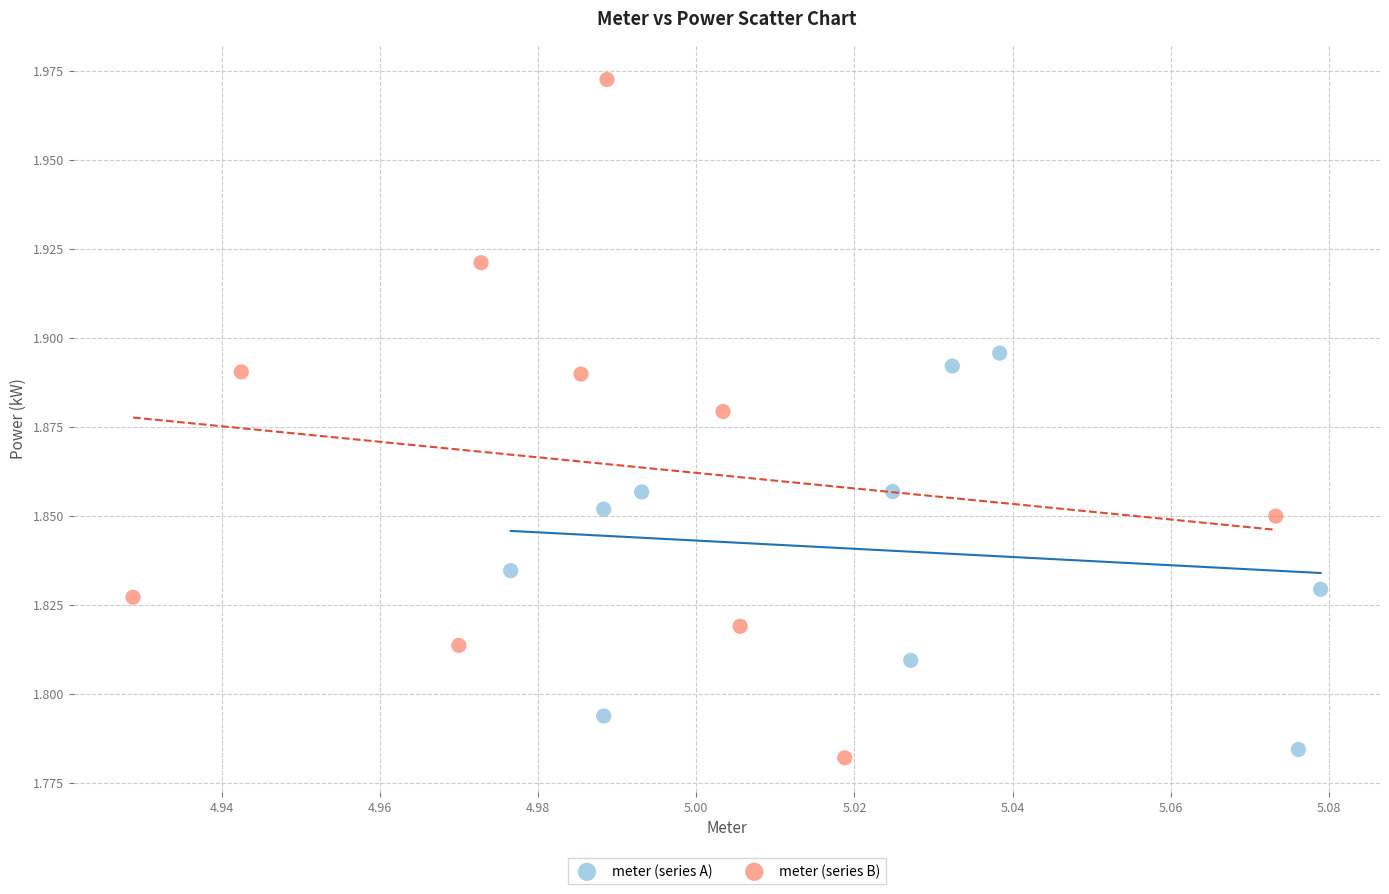

Which series has the largest Y range (max minus min)?

meter (series B)